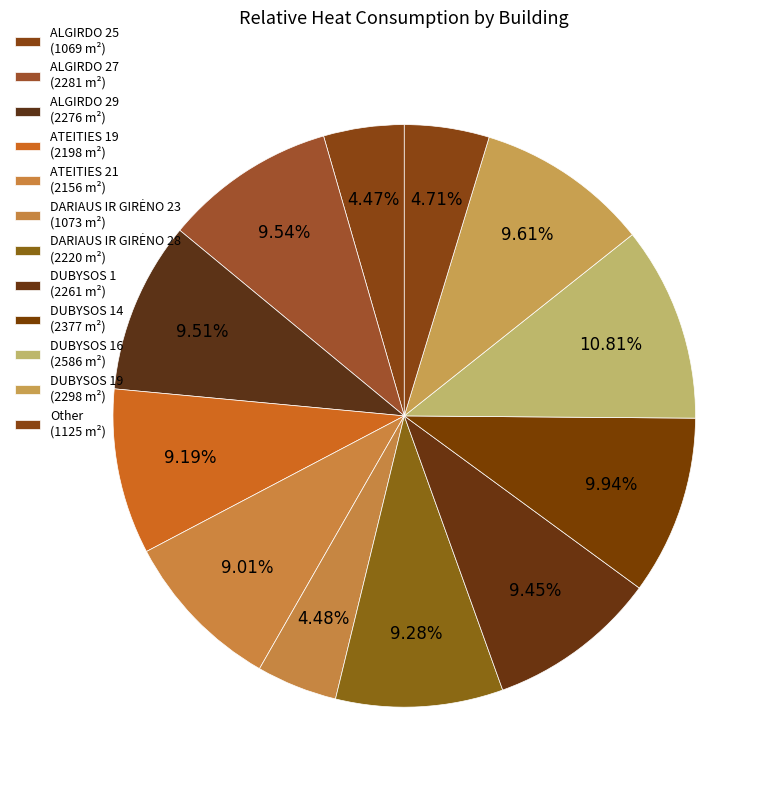

Does any single category account for the majority?

No